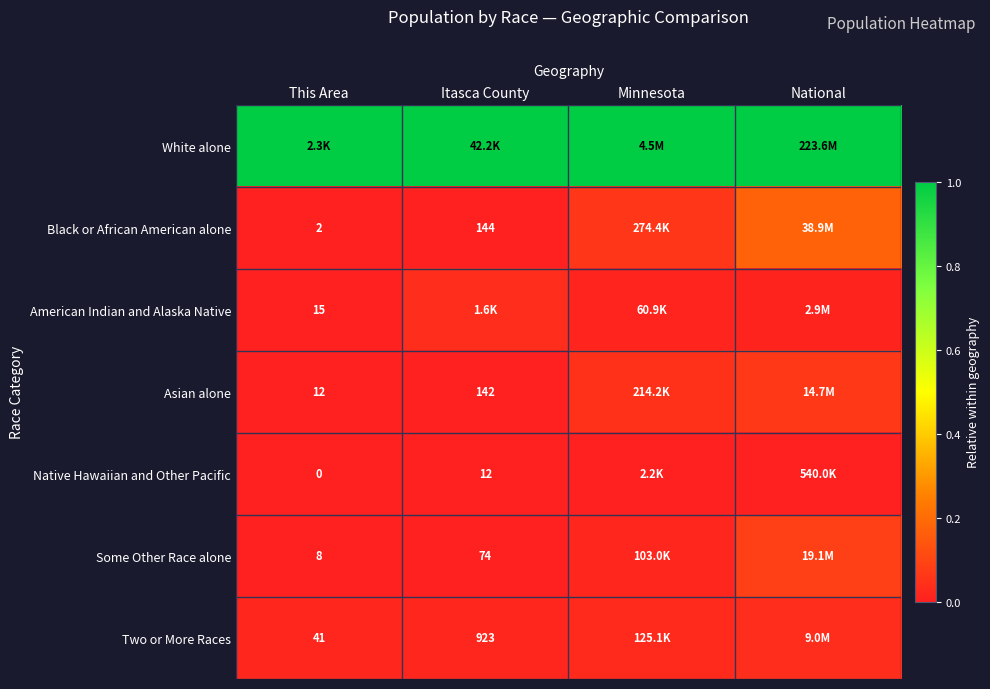

Is the value of Some Other Race alone at Itasca County greater than the value of Asian alone at Itasca County?

No